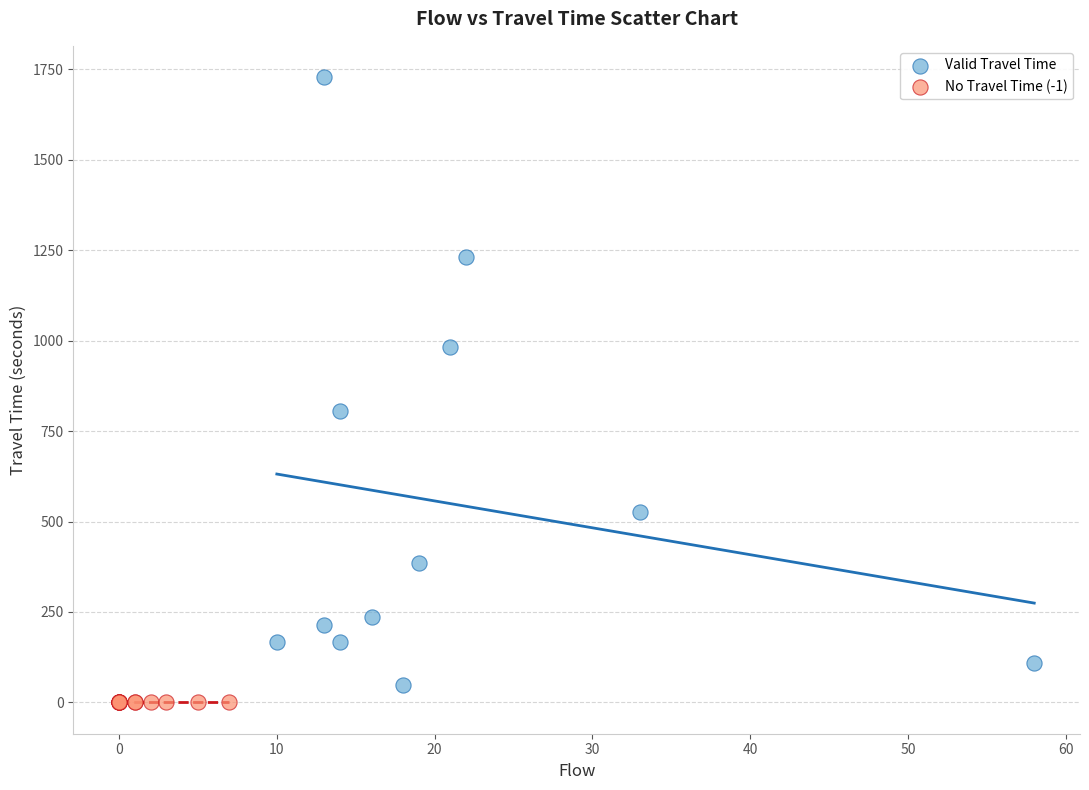

Which series contains the highest Y value?

Valid Travel Time